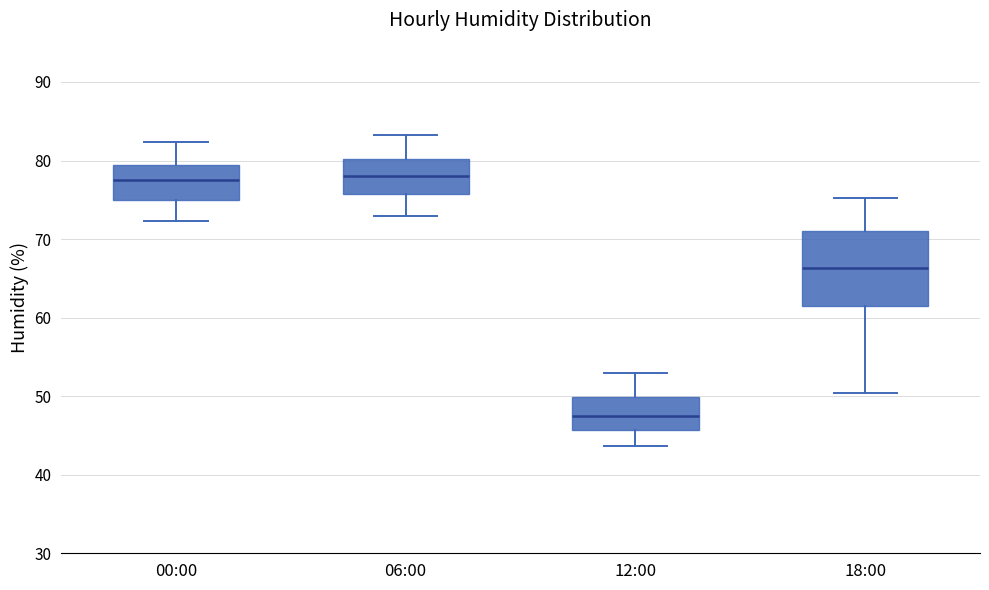

Reading left to right, transcribe this box plot: for each box, give where its median line is, the range the box spans, and where its two whiskers end, as read against the y-axis. The values are not printed on the chart, so give them approximately, as read against the axis.

00:00: median 78, box 75 to 79, whiskers 72 to 82
06:00: median 78, box 76 to 80, whiskers 73 to 83
12:00: median 47, box 46 to 50, whiskers 44 to 53
18:00: median 66, box 62 to 71, whiskers 50 to 75